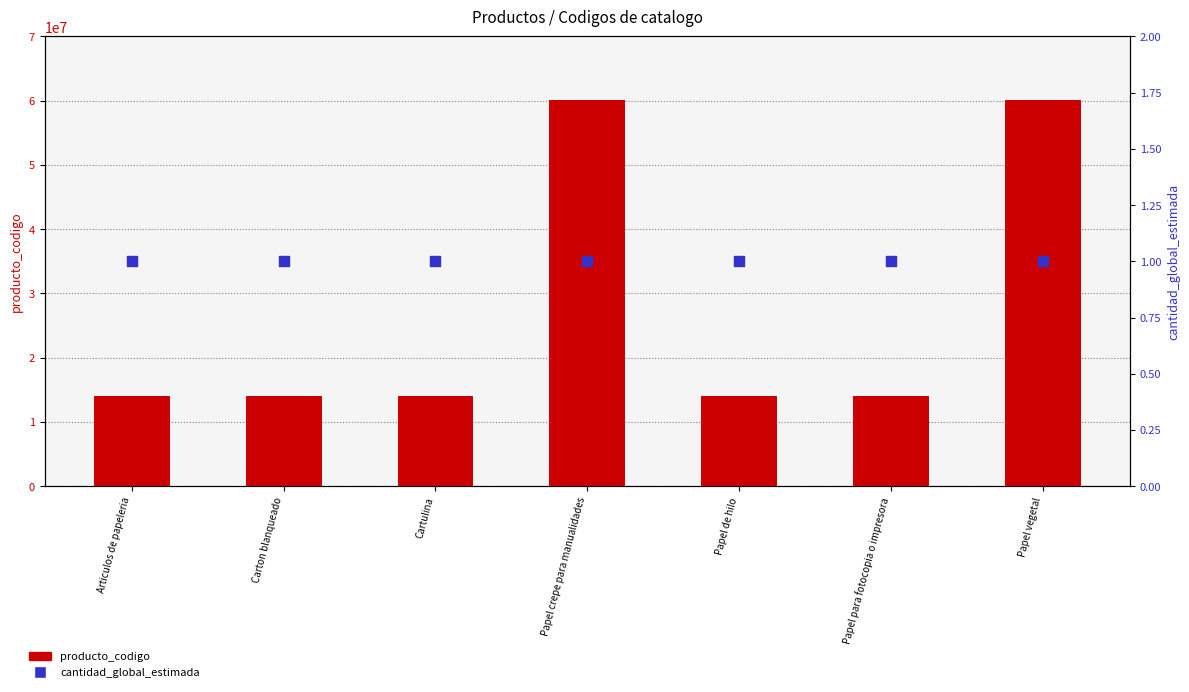

At how many categories does at least one series exceed 6764162?

7